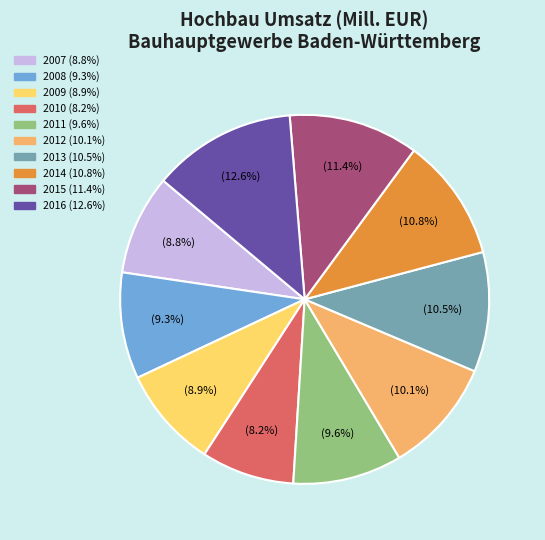

What percentage is the 2009 slice, to the nearest percent?

9%